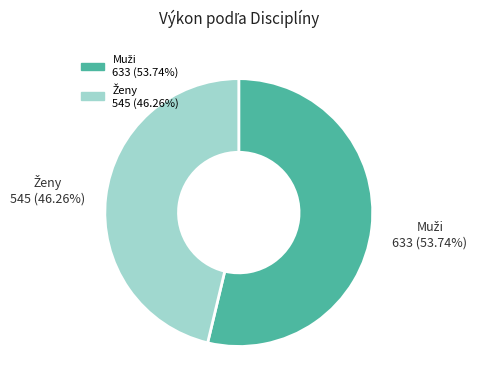

How many slices are in this pie chart?

2